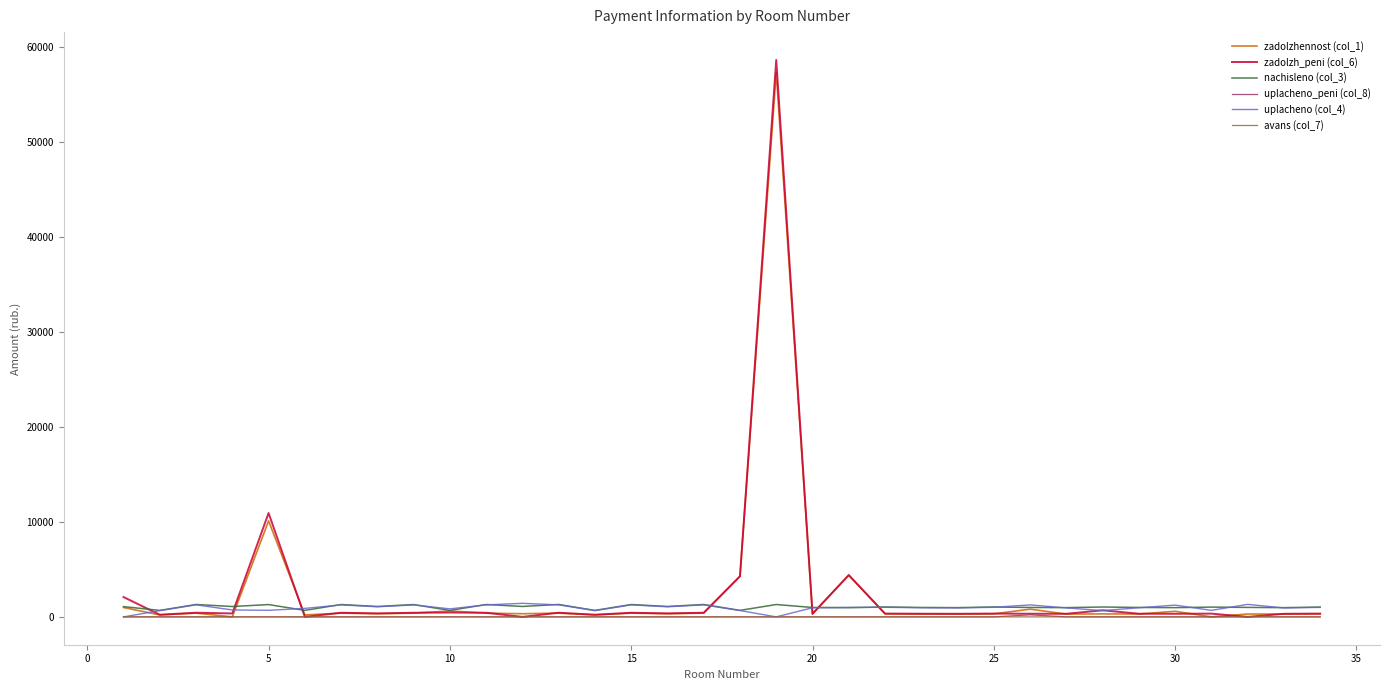

Which series has the largest range (max minus min)?

zadolzh_peni (col_6)